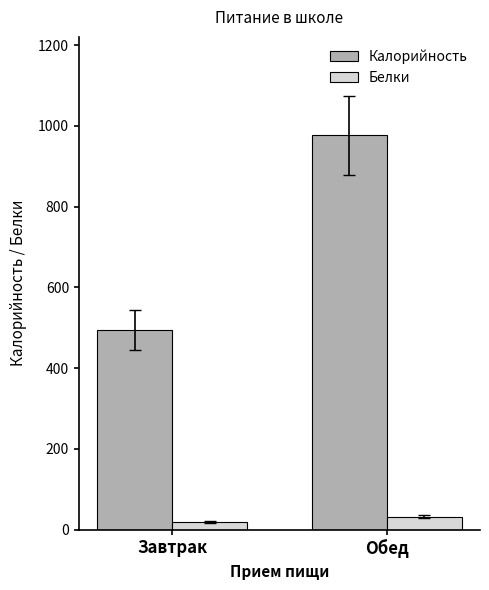

Are the bars horizontal?

No